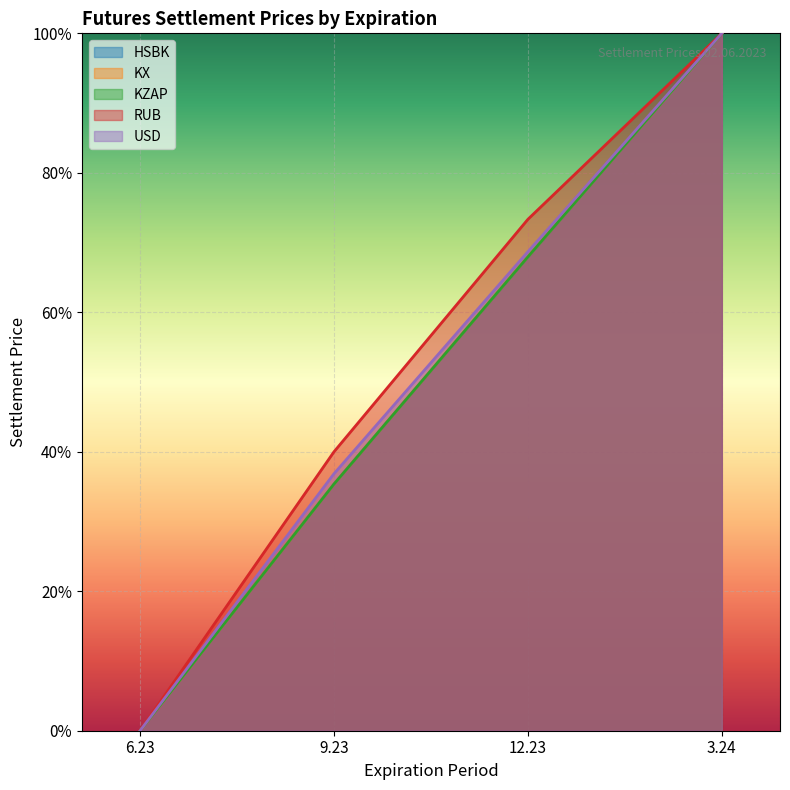

List the series in order of their peak value, lowest first.

RUB, HSBK, USD, KX, KZAP